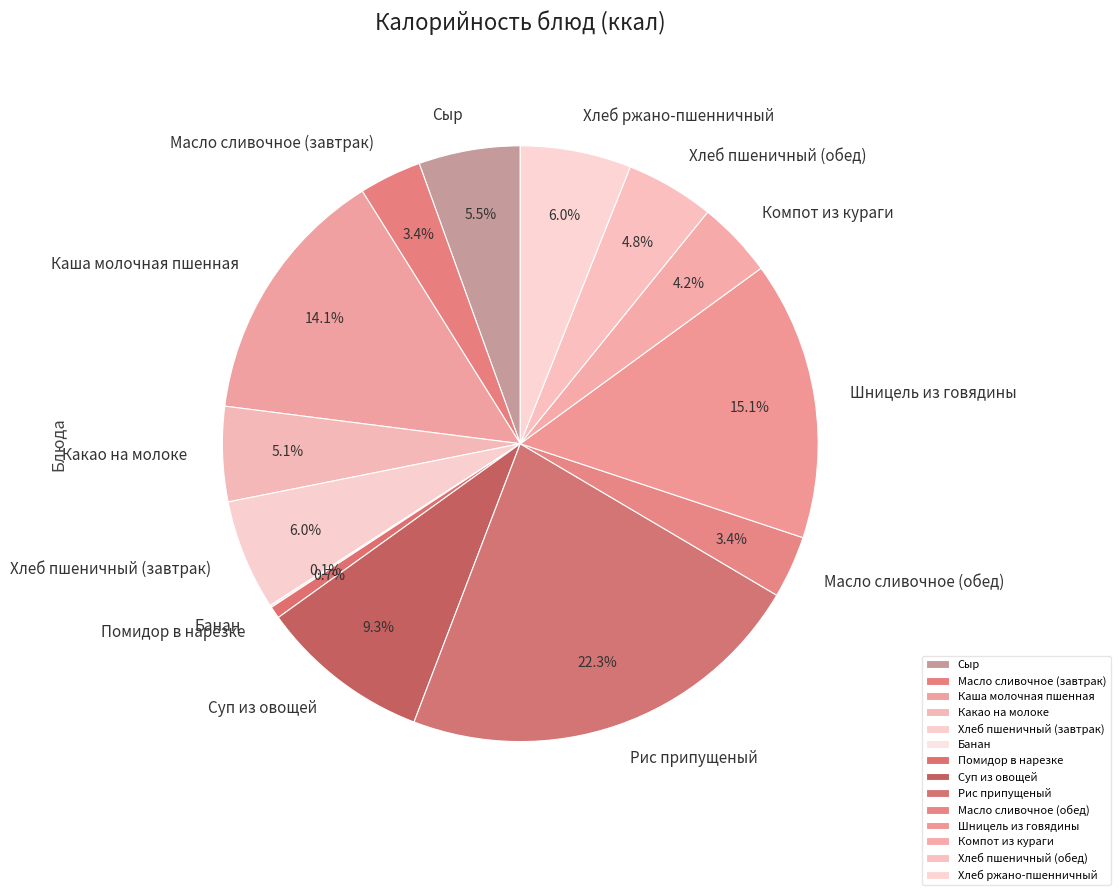

What is the ratio of the value at Компот из кураги to the value at Масло сливочное (обед)?

1.2